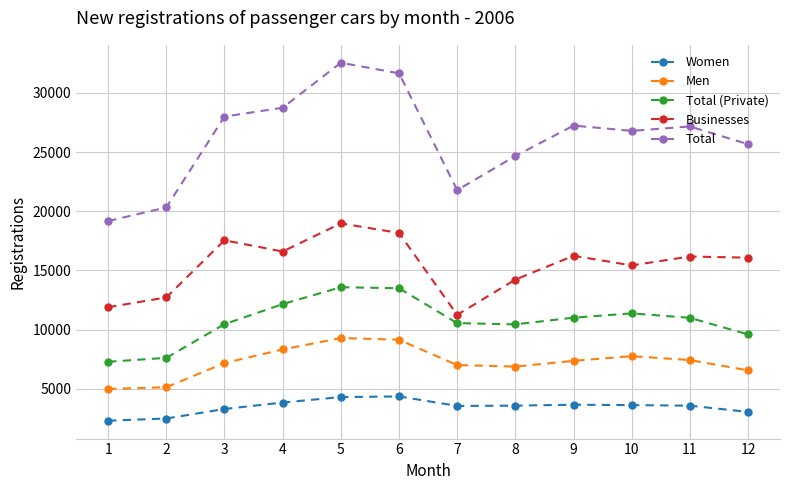

In Total (Private), how many points are higher than both neighbors (excluding endpoints)?

2